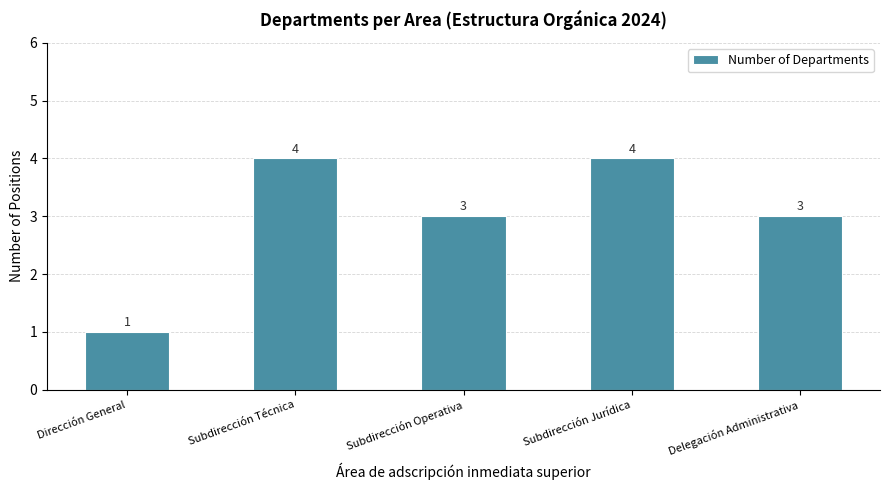

Reading left to right, what are all the values shown in this chart?

1	4	3	4	3